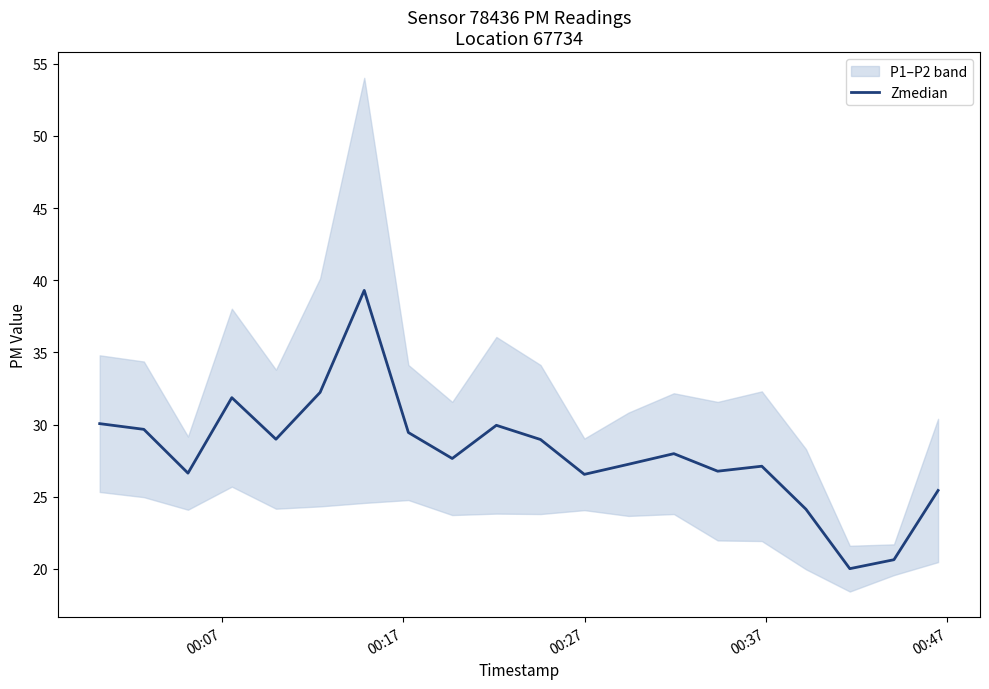

True or false: the data has more than 2 interior local peaks.

True